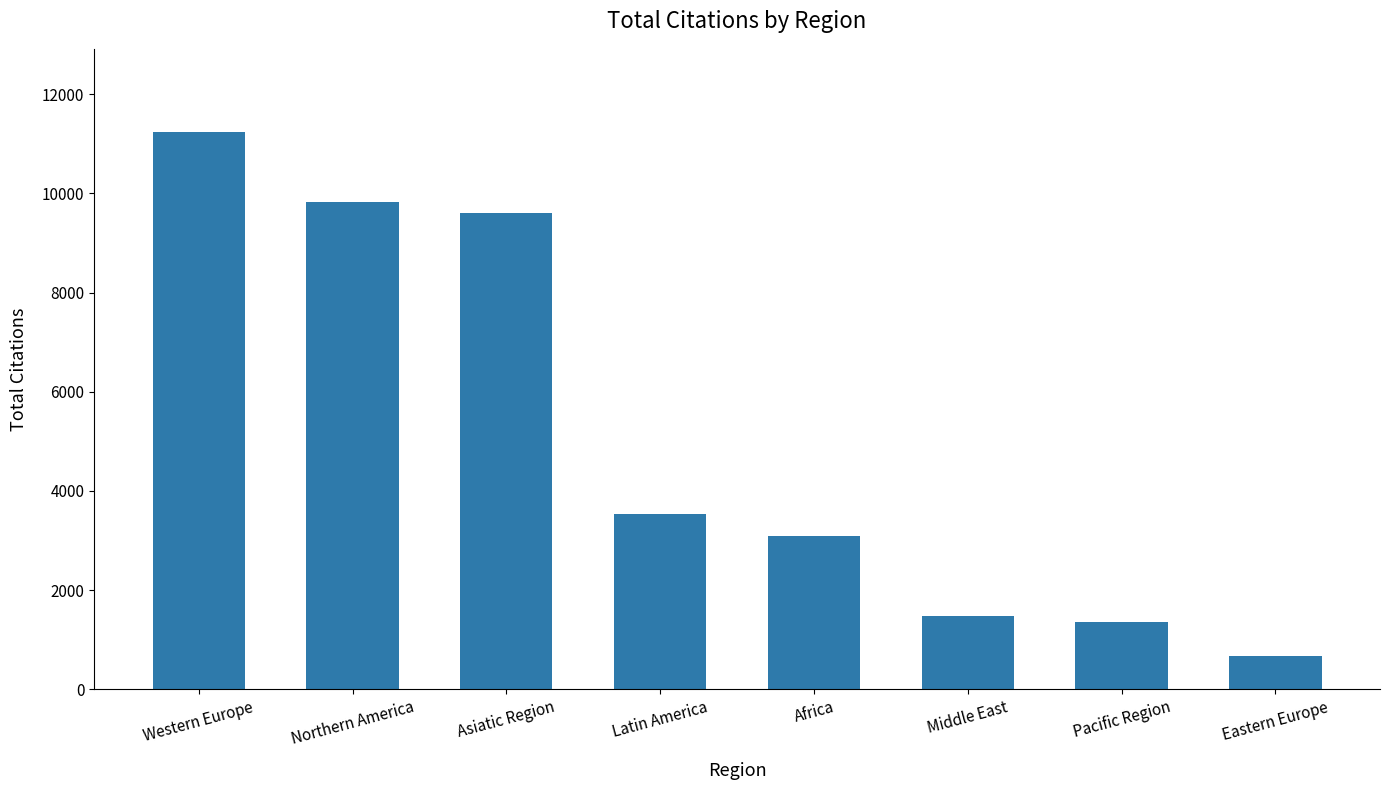

What is the sum of all values?

40794